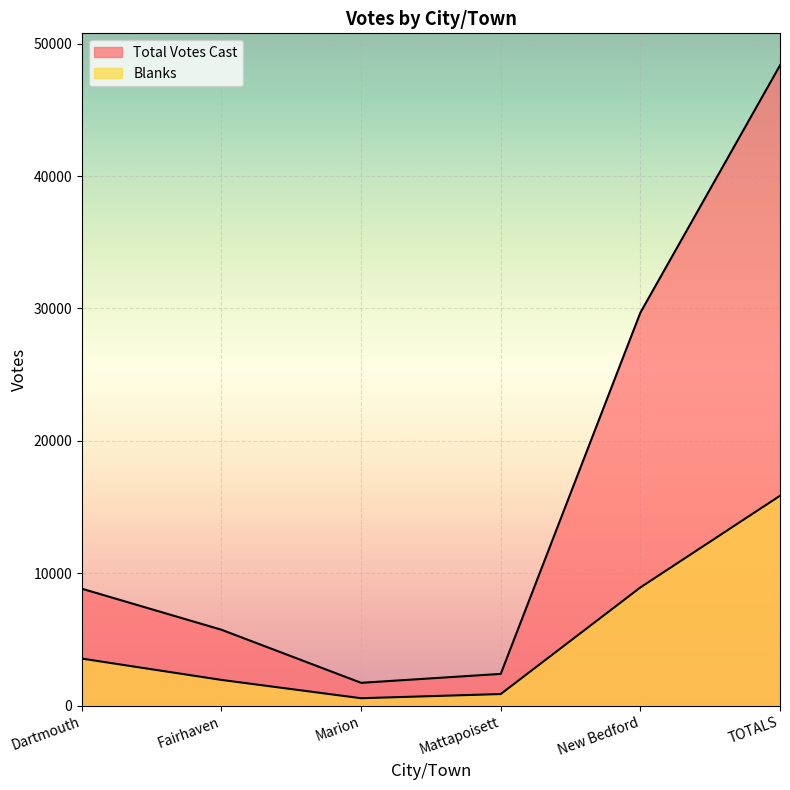

How many lines are shown in the chart?

2